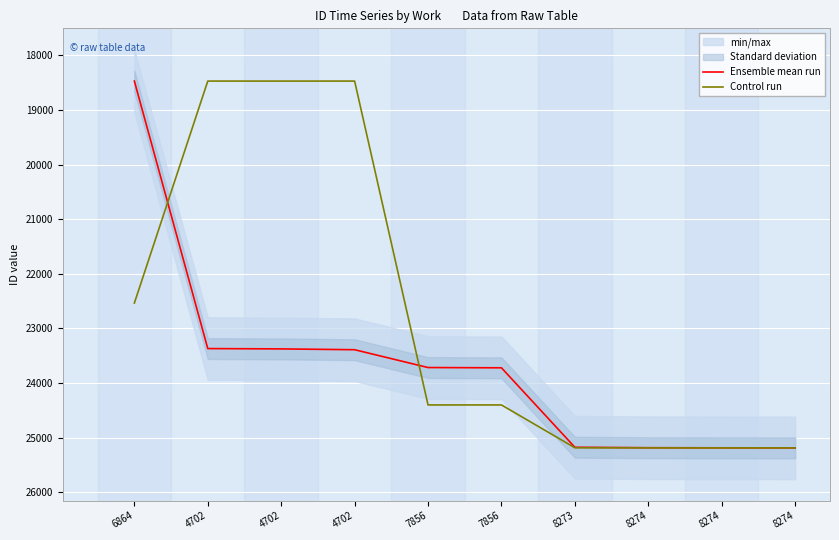

Does the chart display data point markers on the line(s)?

No